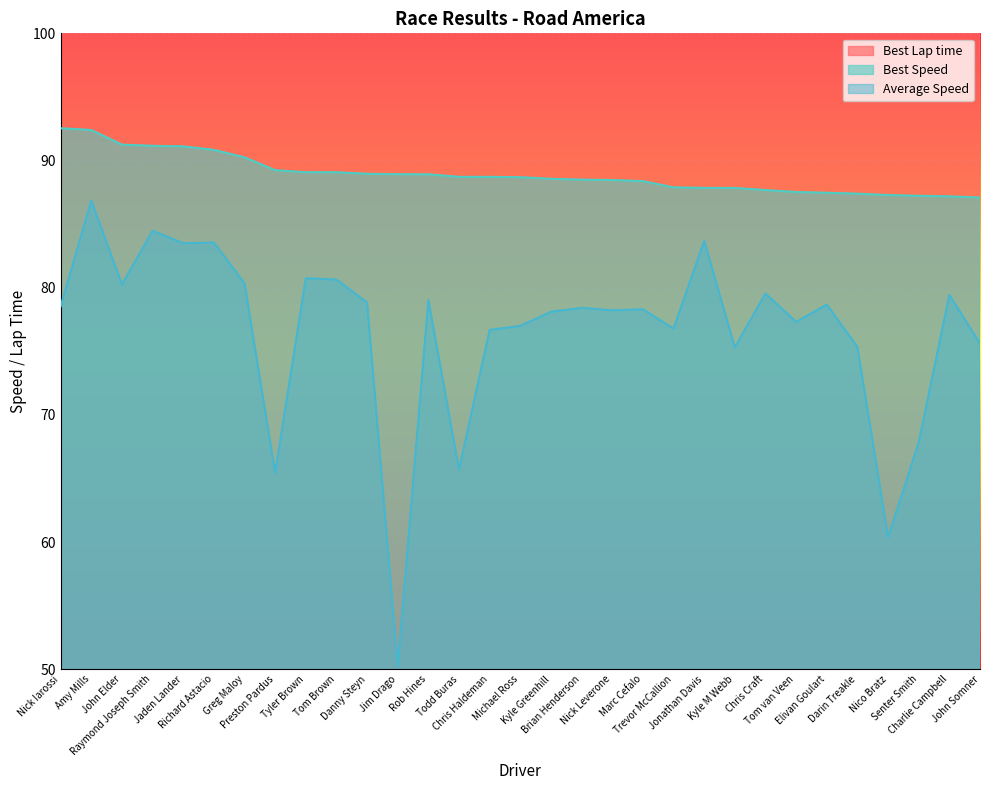

What is the greatest value displayed?

167.3